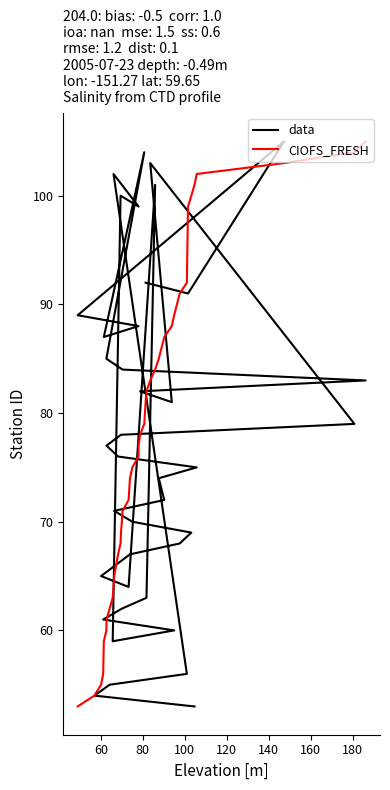

At 180, list the series in order from smallest to largest.

data, CIOFS_FRESH